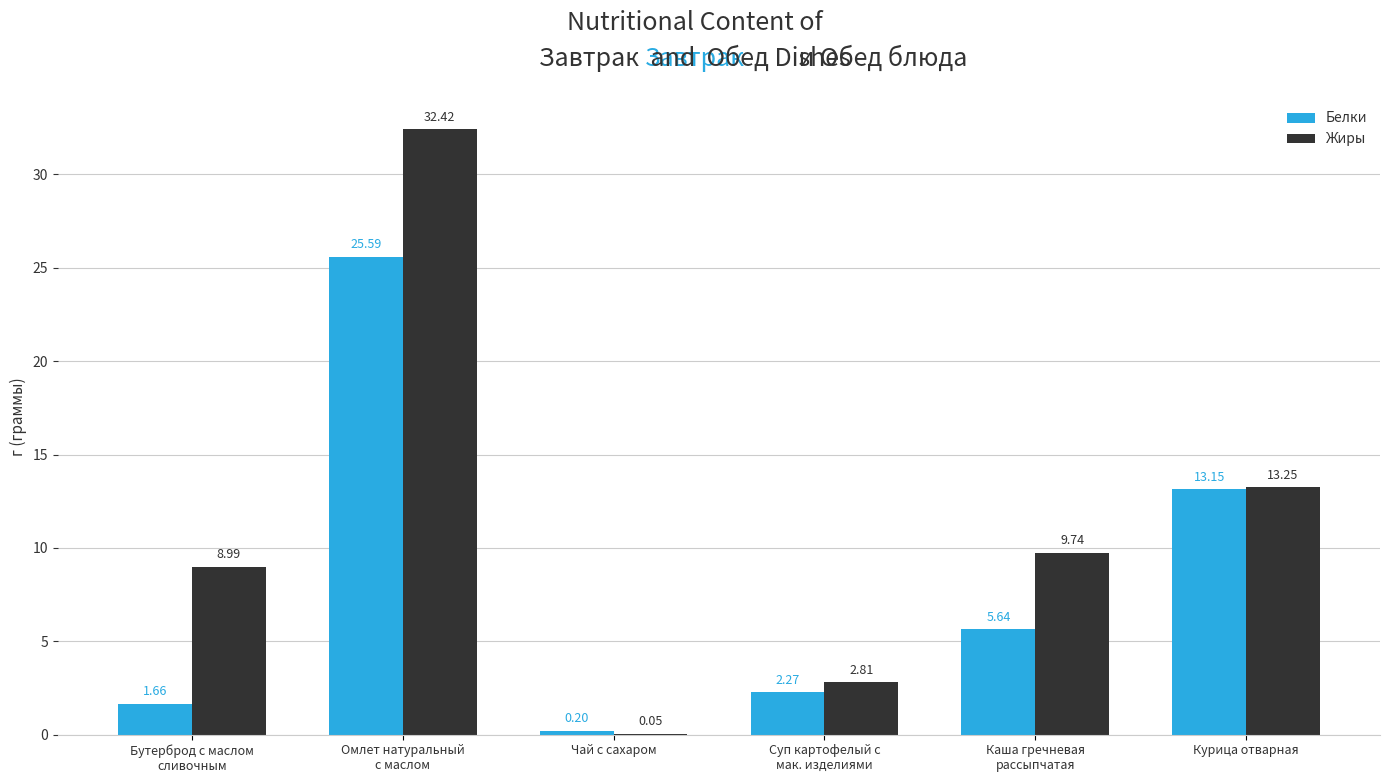

Where is Белки nearest to the value 12?

Курица отварная